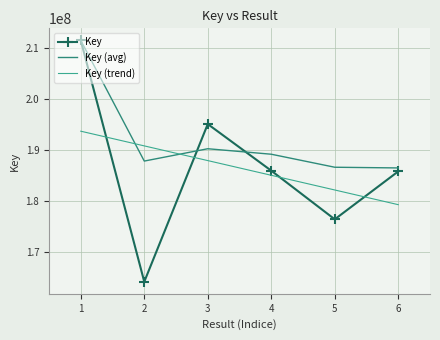

Between 1 and 4, which series saw the biggest shift?

Key